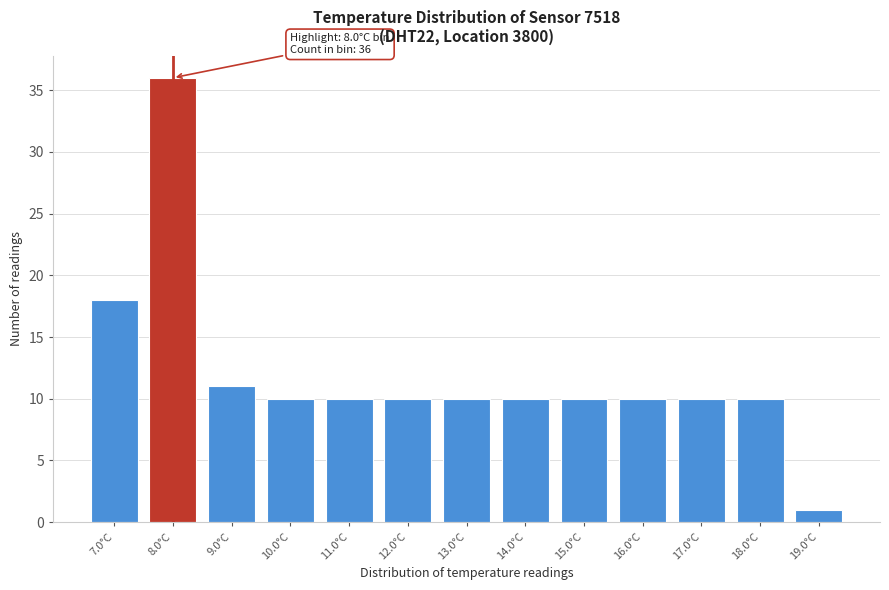

Reading left to right, what are all the values shown in this chart?

18	36	11	10	10	10	10	10	10	10	10	10	1